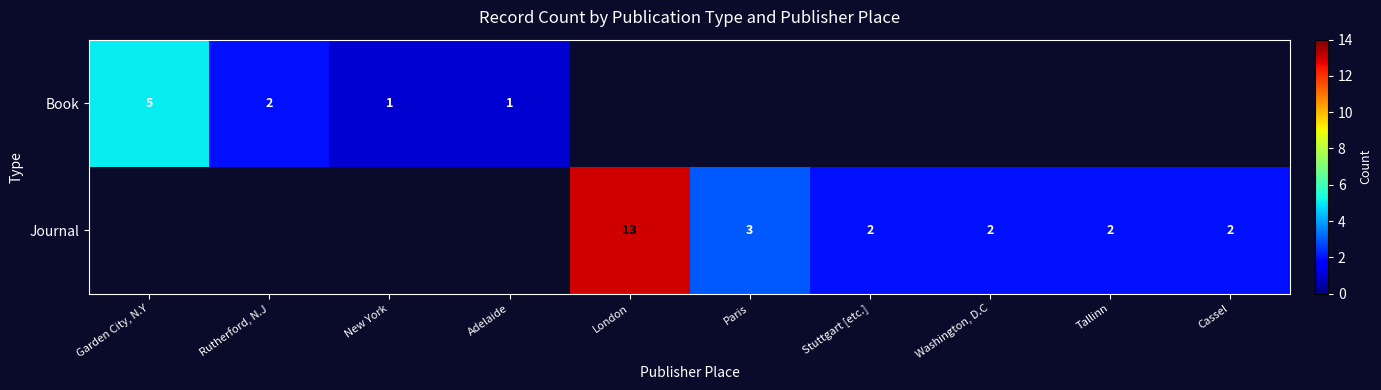

True or false: Book has a value of 1 at Rutherford, N.J.

False